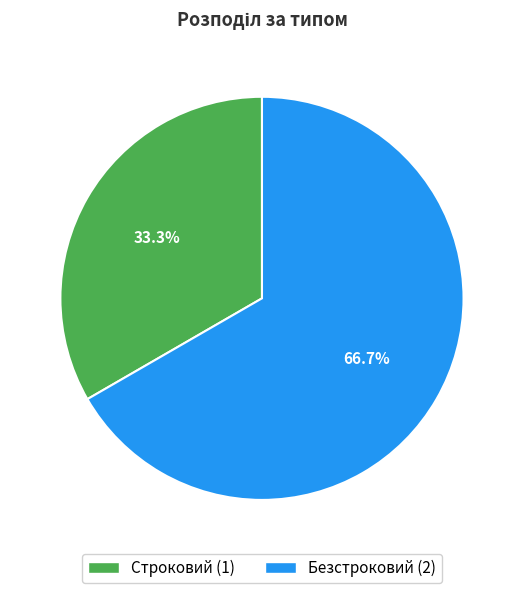

What is the ratio of the value at Строковий to the value at Безстроковий?

0.5